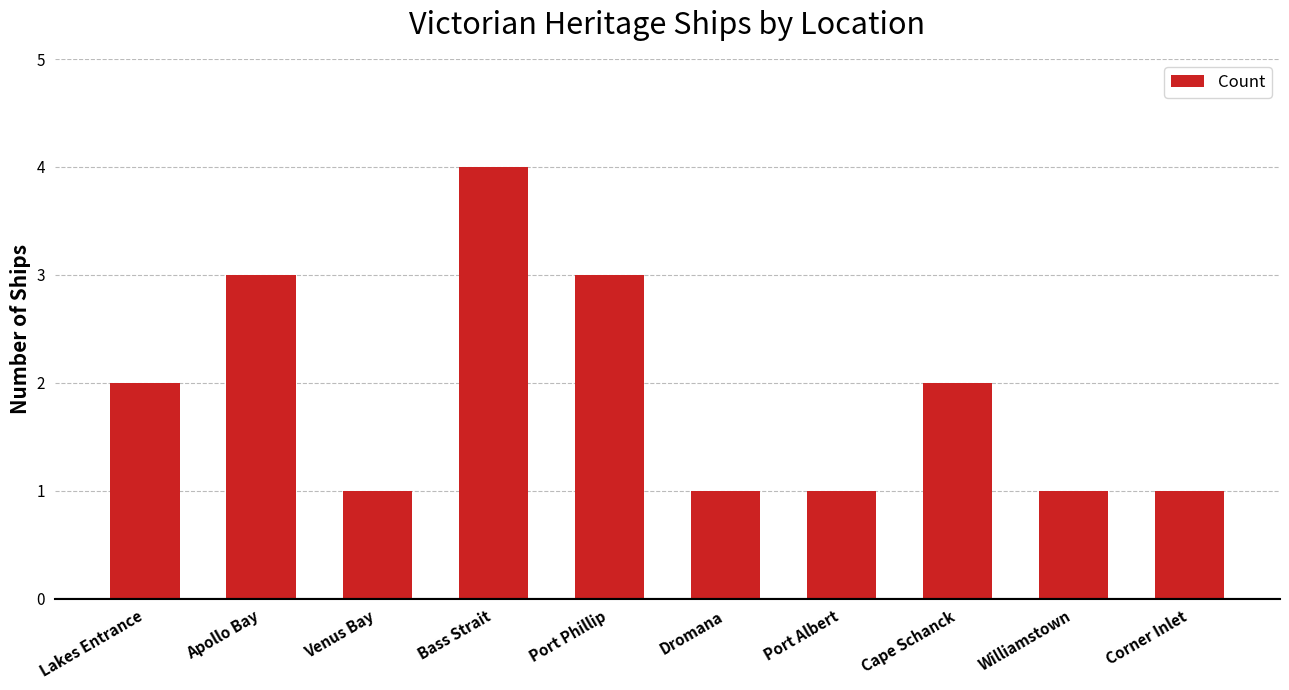

What position from the left is Corner Inlet?

10